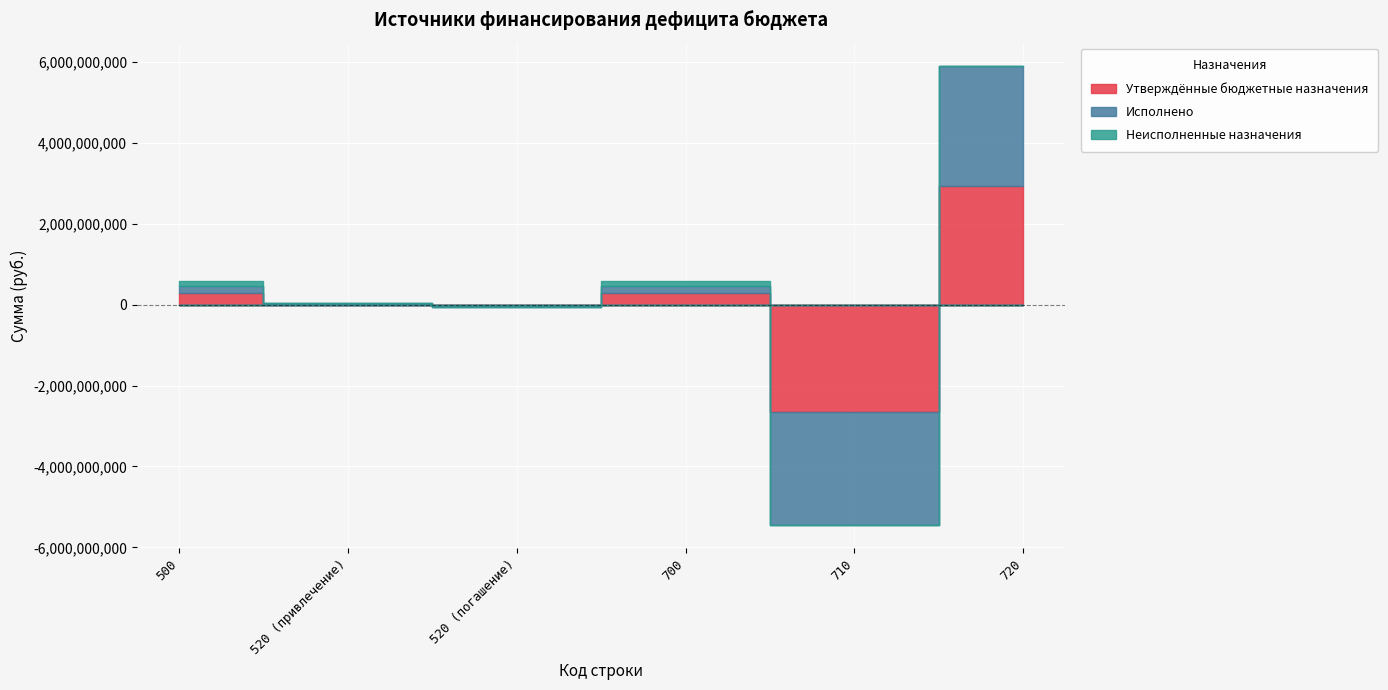

At which label does Неисполненные назначения reach its peak?

500